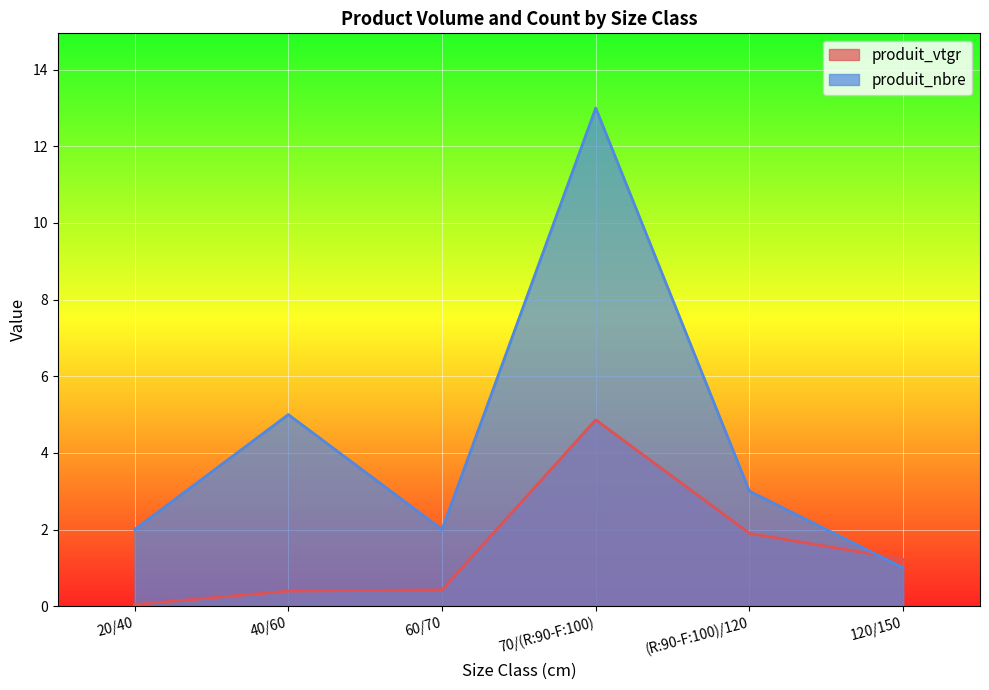

Is it true that produit_vtgr equals 6.8 at 70/(R:90-F:100)?

False